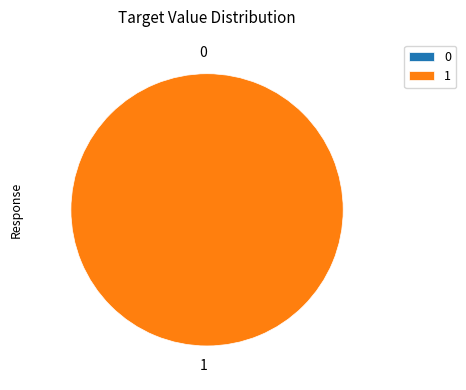

What percentage is NOT represented by 0?

100.0%